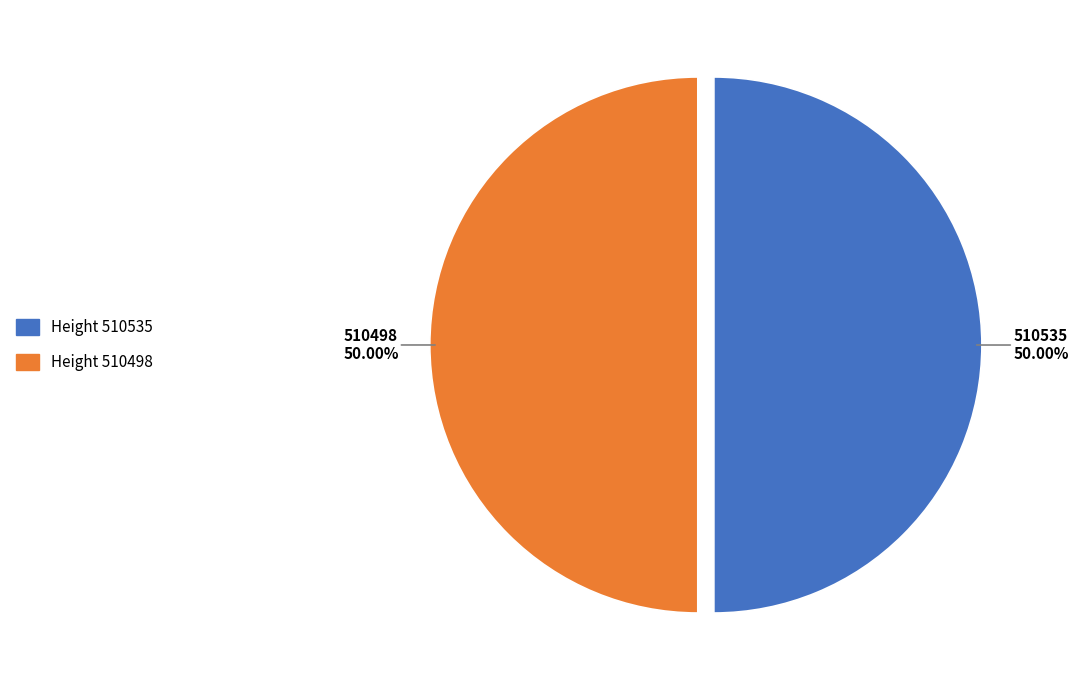

What is the ratio of the value at 510535 to the value at 510498?

1.0